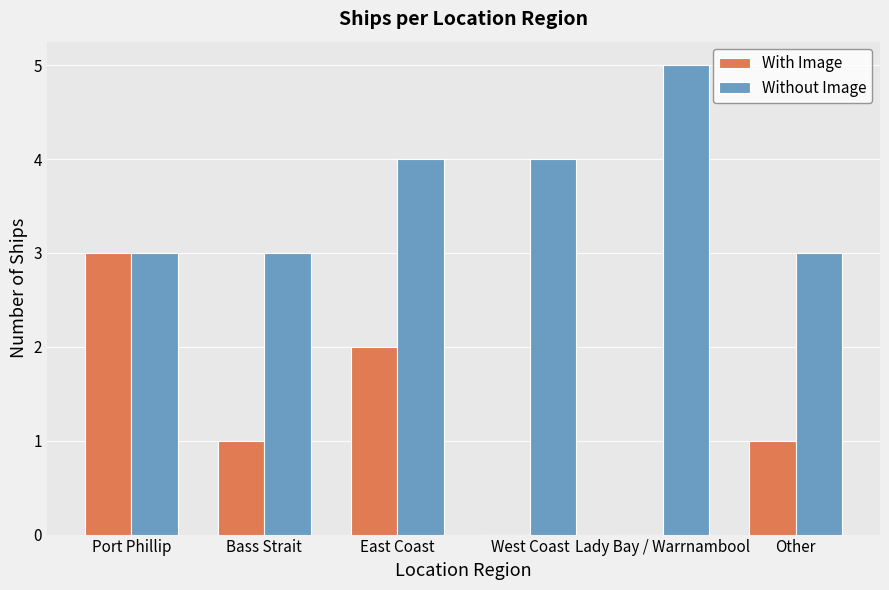

Which series changed the most between Lady Bay / Warrnambool and Other?

Without Image